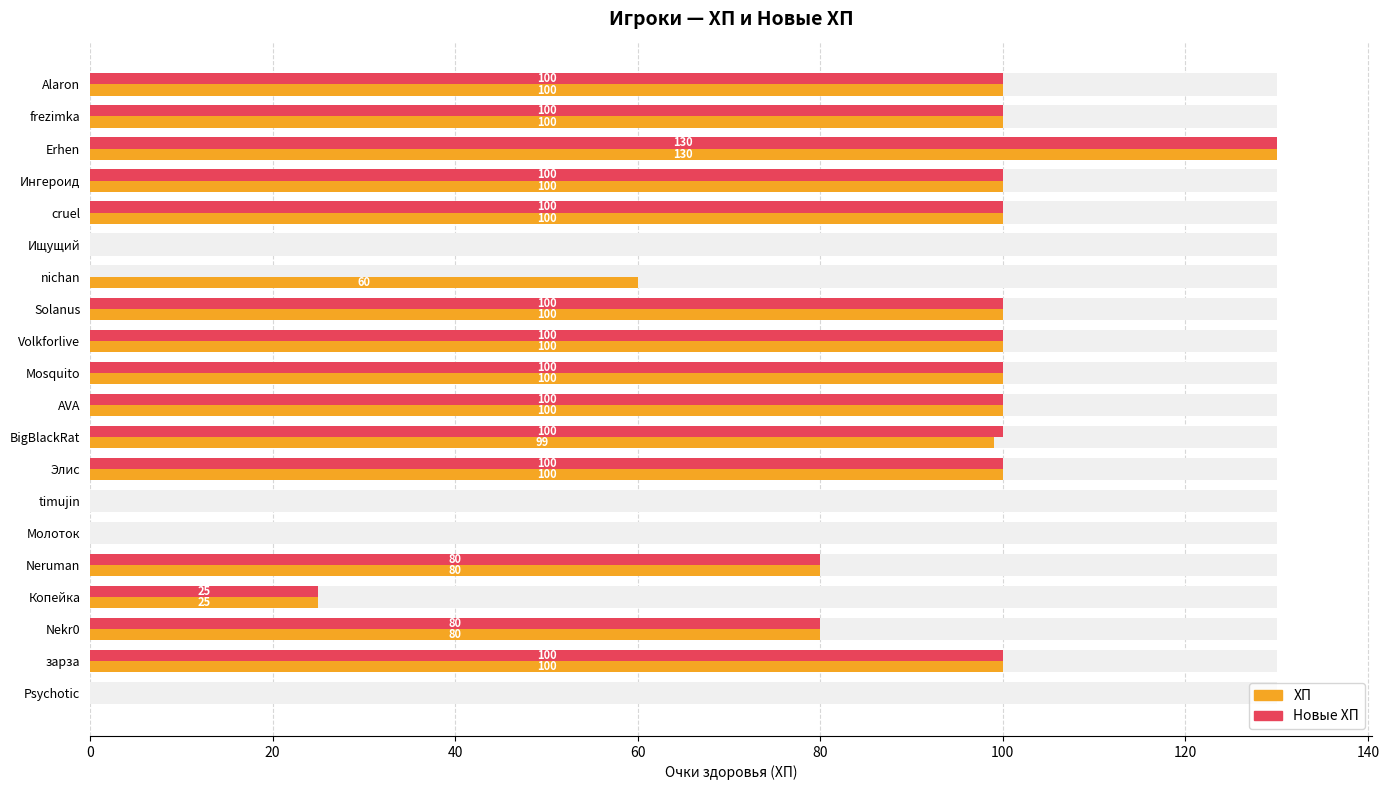

True or false: ХП has a value of 130 at Erhen.

True